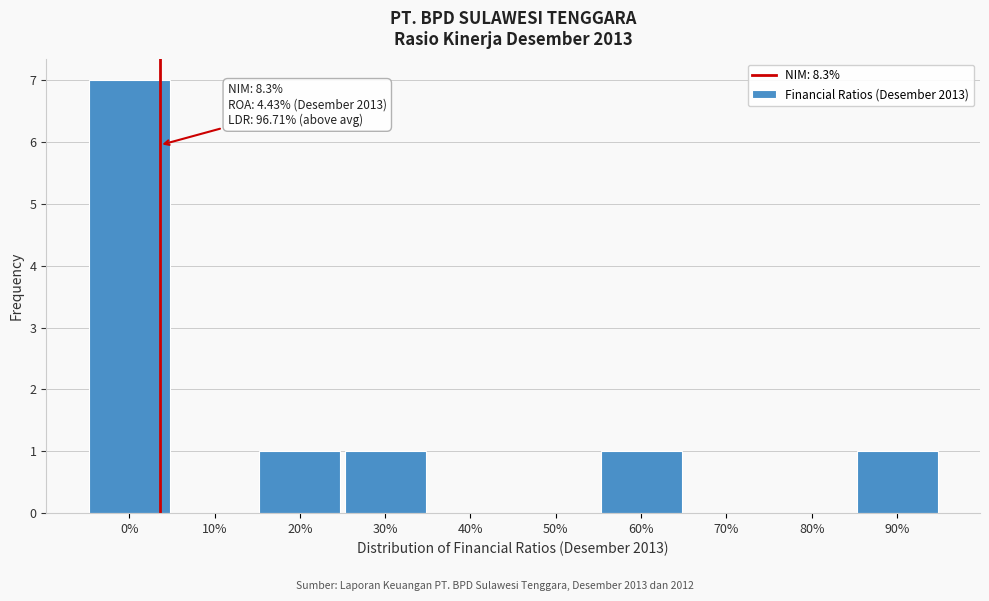

Reading left to right, transcribe all the data shown in this chart.

0%=7	10%=0	20%=1	30%=1	40%=0	50%=0	60%=1	70%=0	80%=0	90%=1